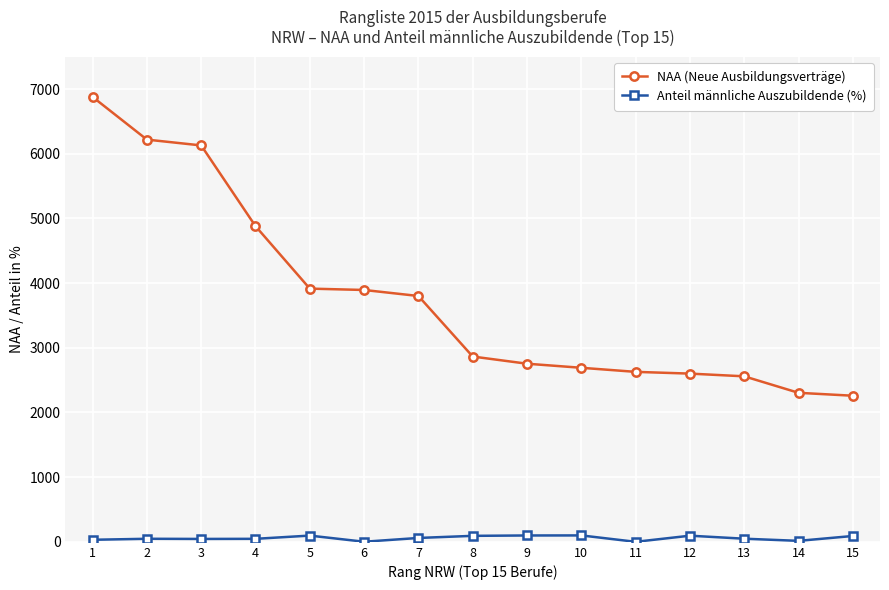

What is the difference between the maximum and second lowest values in the NAA (Neue Ausbildungsverträge) series?

4575.0